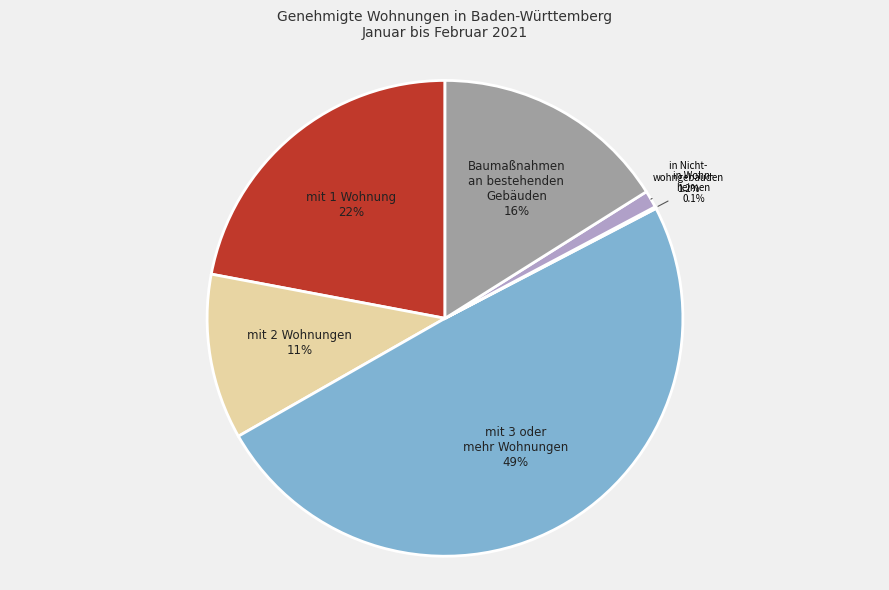

Does any single category account for the majority?

No